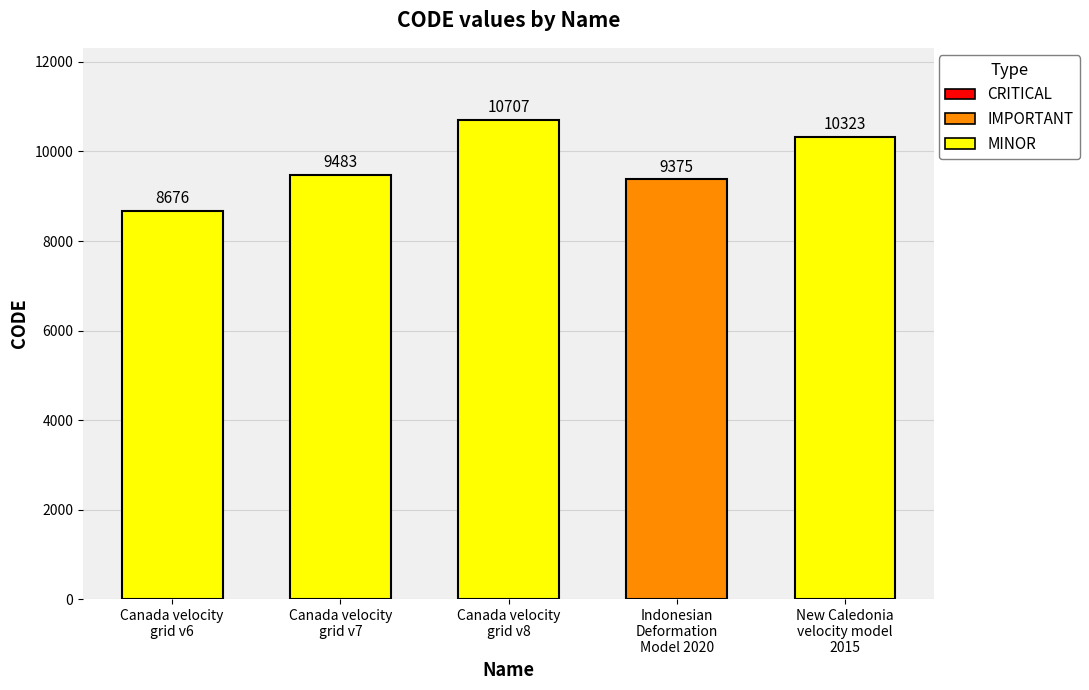

What is the ratio of the value at Canada velocity
grid v6 to the value at Canada velocity
grid v8?

0.8